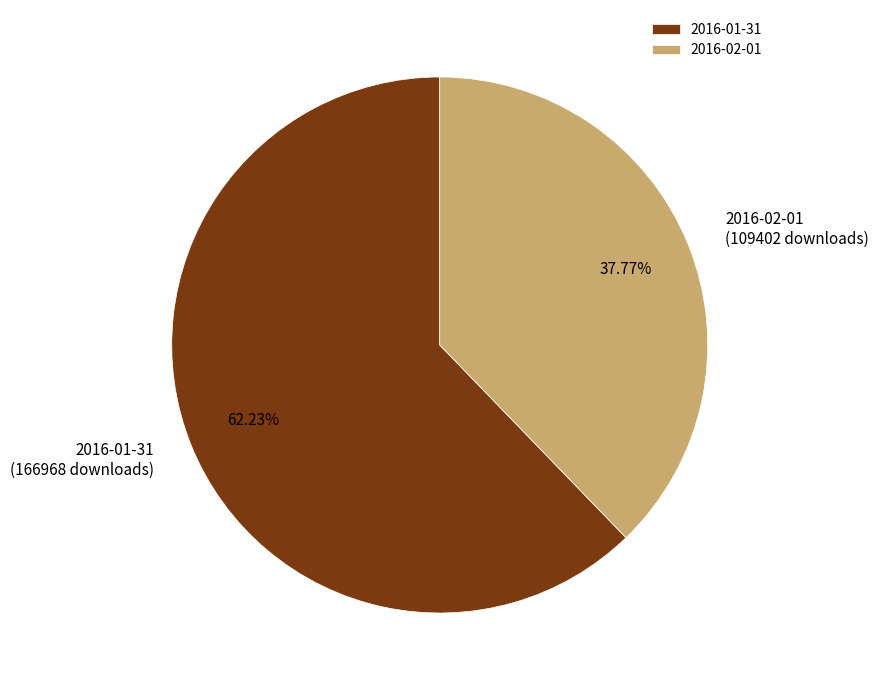

Between 2016-01-31 and 2016-02-01, which is larger?

2016-01-31